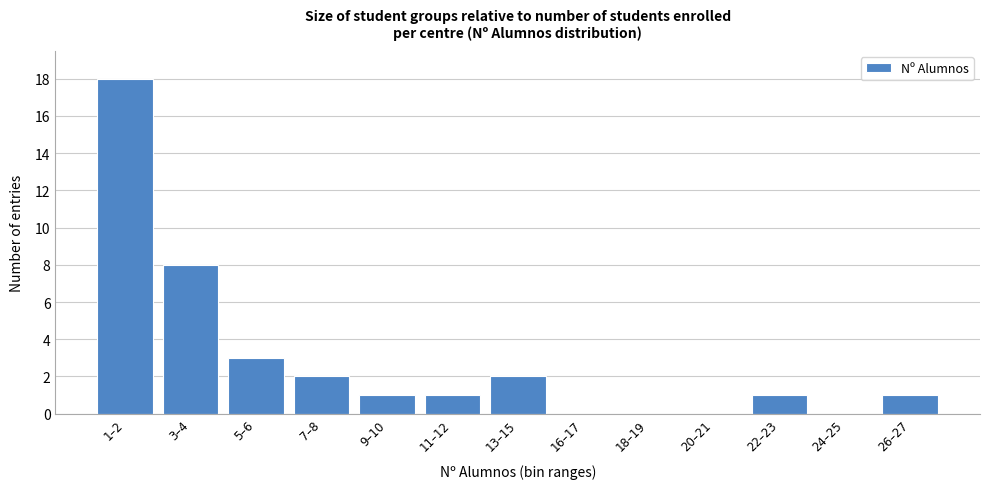

Reading left to right, extract all data points from this chart.

1–2=18	3–4=8	5–6=3	7–8=2	9–10=1	11–12=1	13–15=2	16–17=0	18–19=0	20–21=0	22–23=1	24–25=0	26–27=1